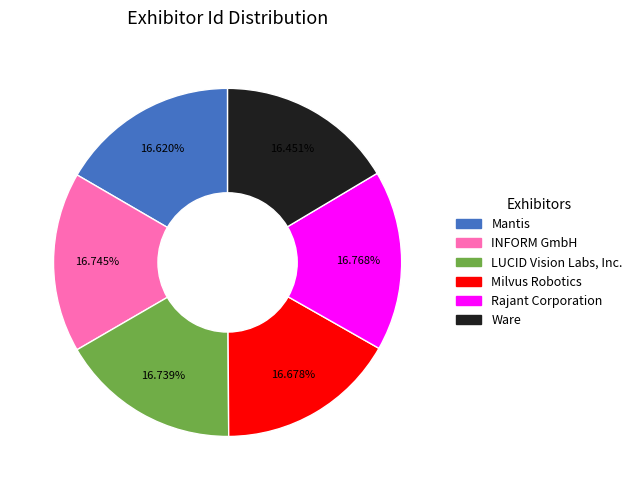

Combined, do Ware and INFORM GmbH account for over 50%?

No